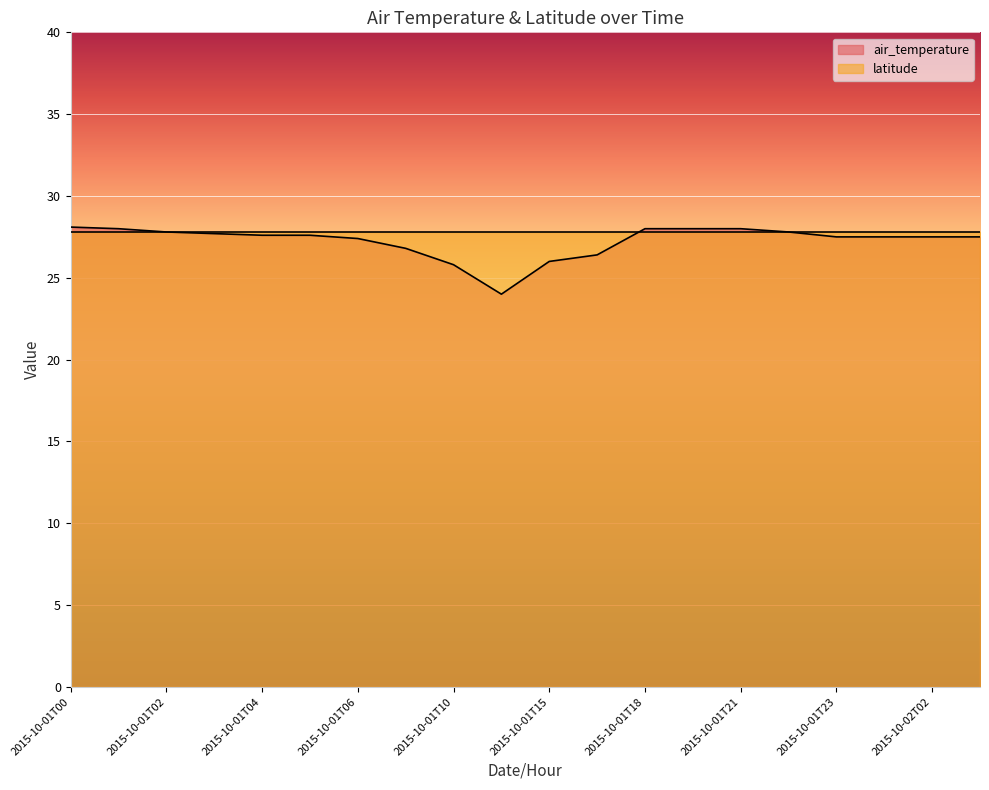

Which label corresponds to the largest value in the chart?

2015-10-01T00